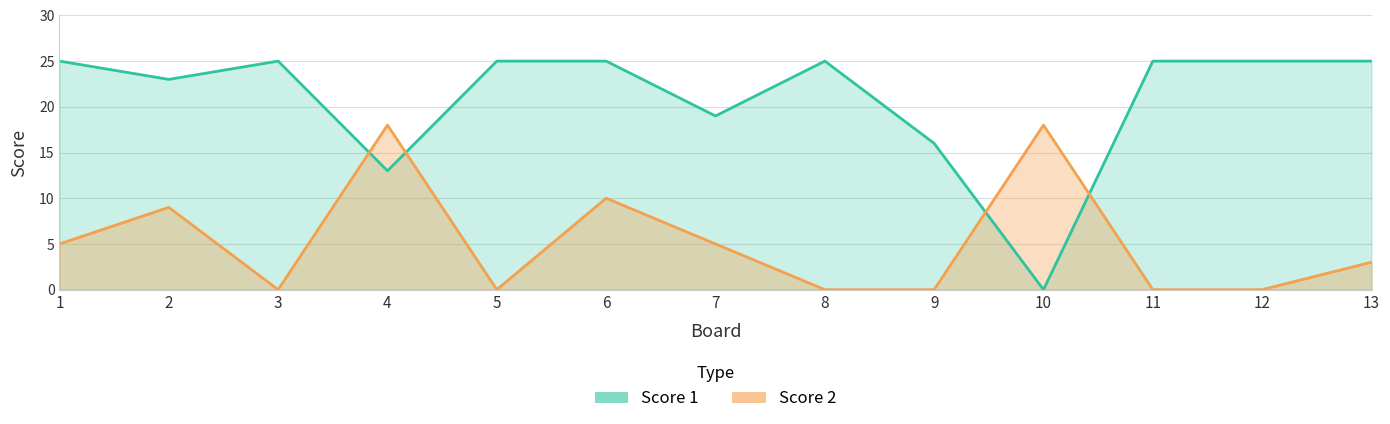

What is the difference between the Score 2 values at 13 and 7?

2